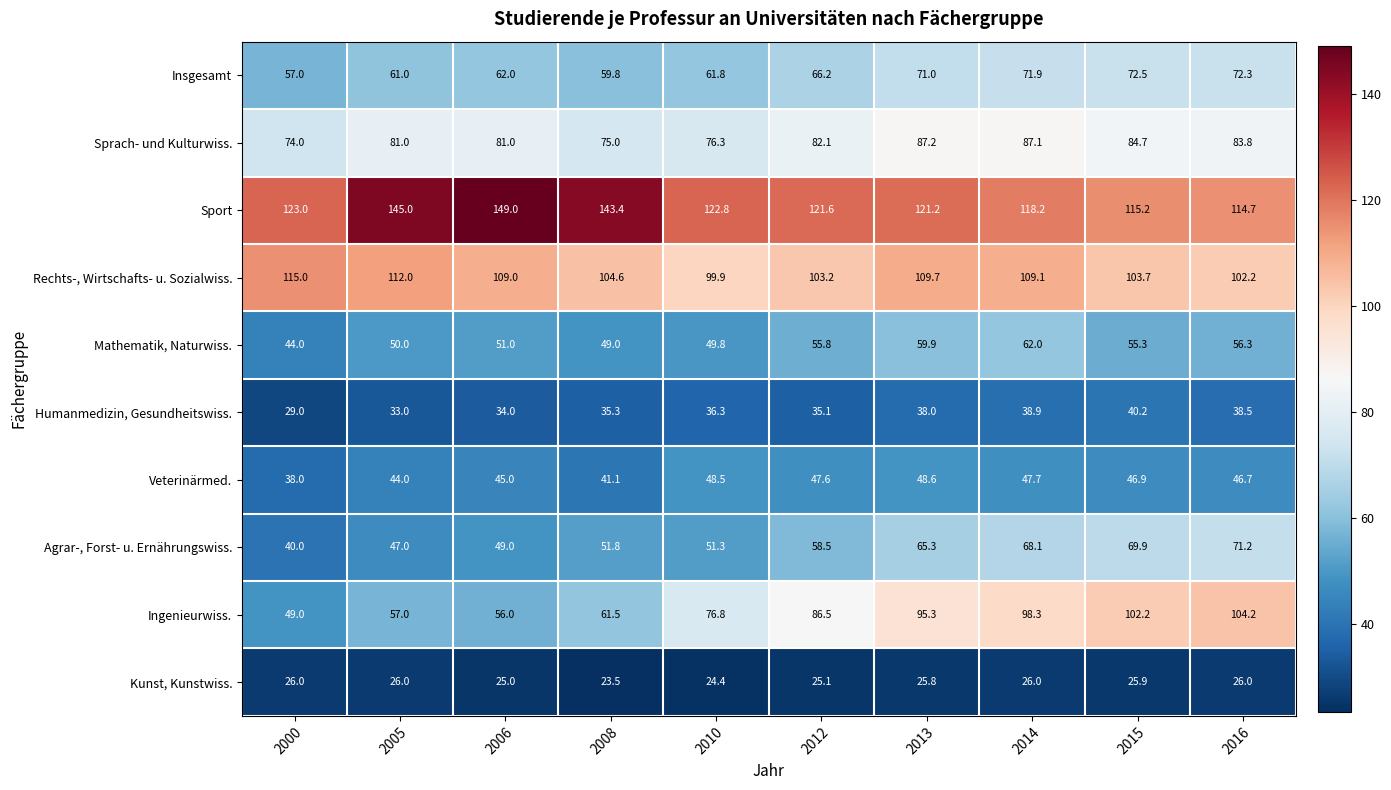

What is the maximum value shown in the chart?

149.0